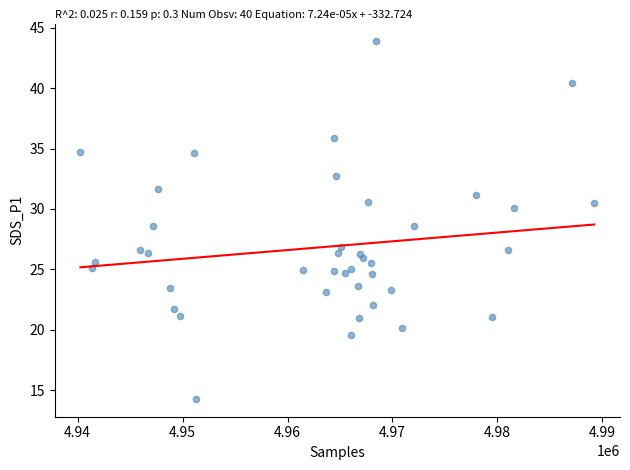

What is the range of X values (max minus min)?

48949.0